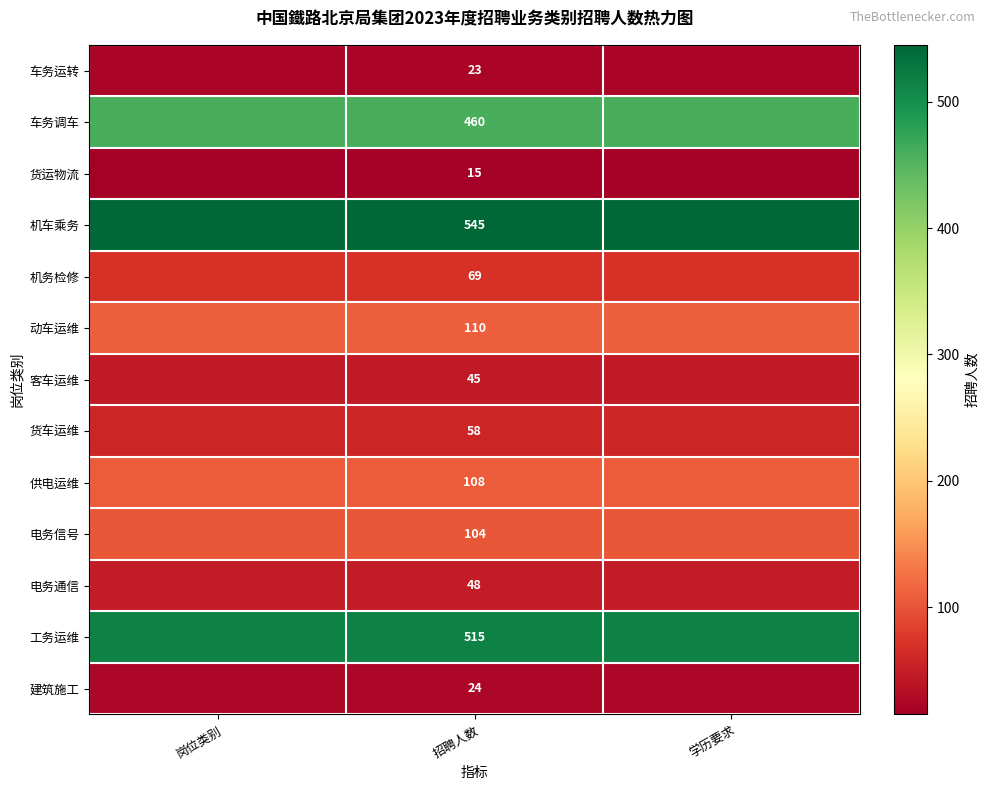

What is the difference between the highest and lowest values at 招聘人数?

530